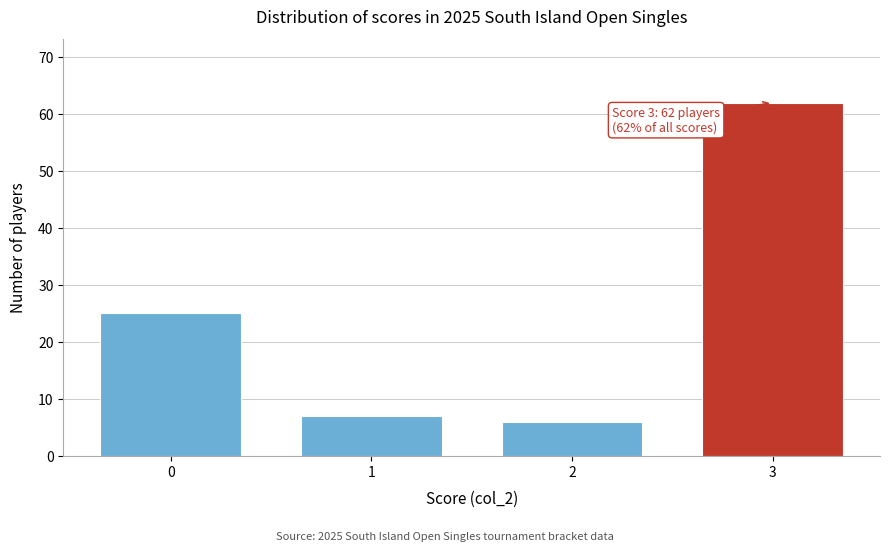

Over which range of the x-axis is the bar tallest?

2.5 to 3.5